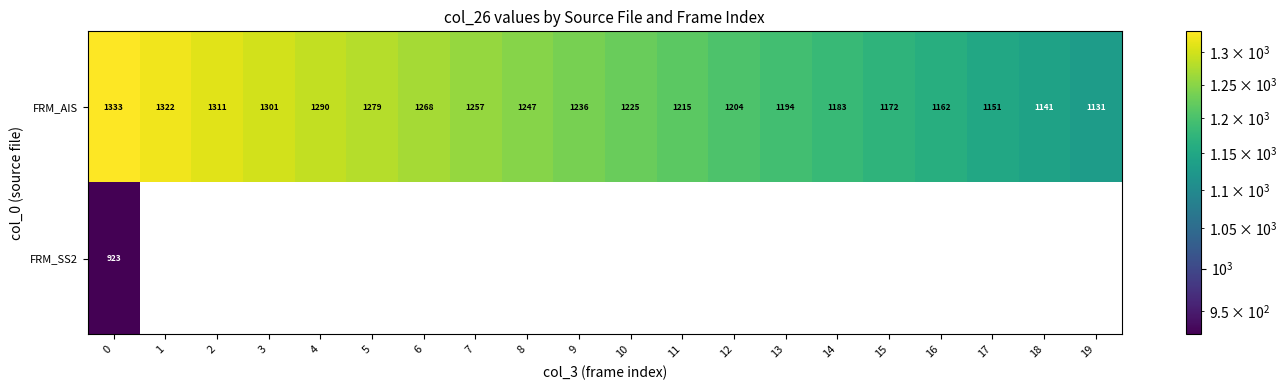

What is the greatest value displayed?

1333